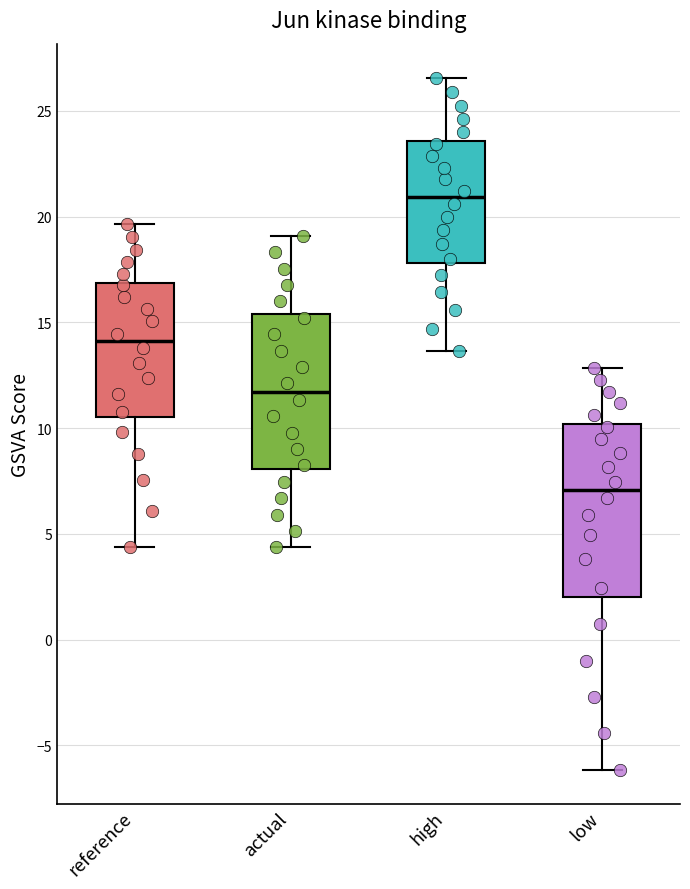

Where does the lower whisker of the box for low end on the y-axis? The values are not printed on the chart, so give them approximately, as read against the axis.

-6.0